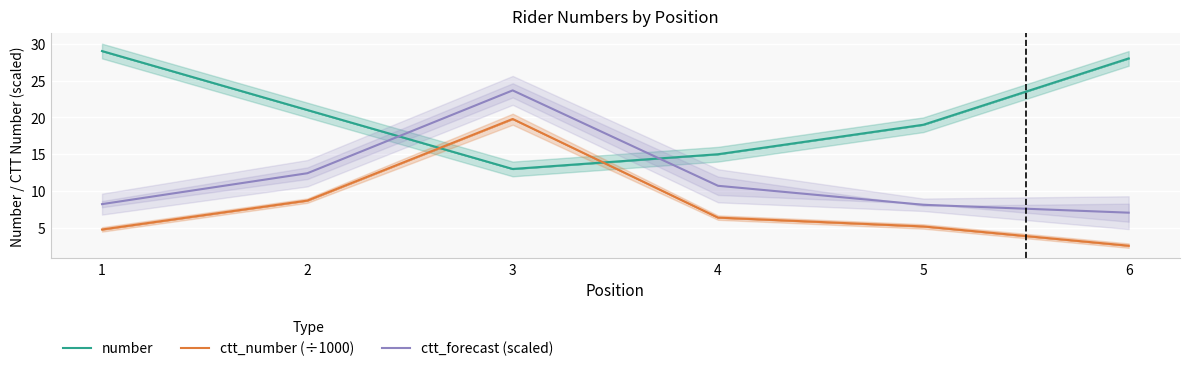

At which category does number reach its first local valley?

3